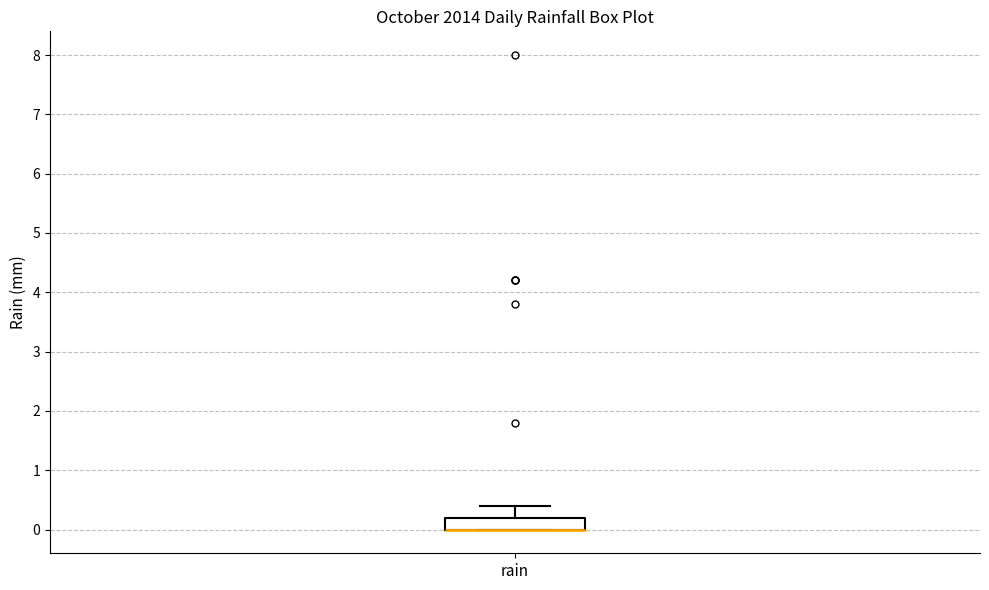

Read this box plot against the y-axis: the position of the median line, the range covered by the box, and the ends of both whiskers. The values are not printed on the chart, so give them approximately, as read against the axis.

median 0.0 (drawn on the box's lower edge), box 0.0 to 0.2, whiskers 0.0 to 0.4